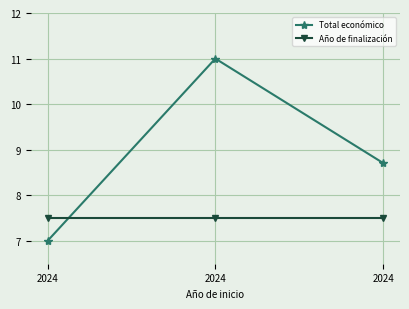

What are all the series names shown in the legend?

Total económico, Año de finalización